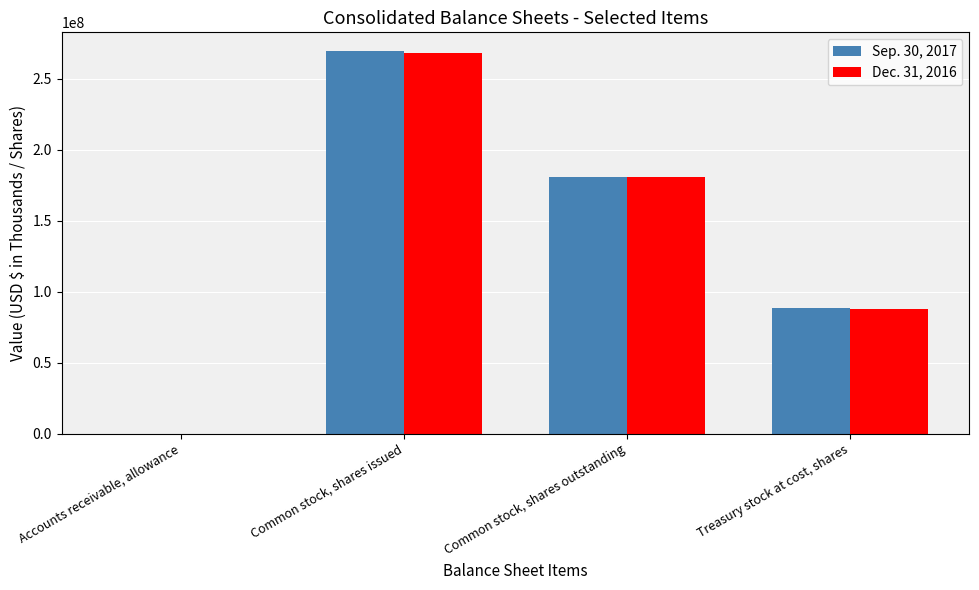

Which series changed the most between Common stock, shares issued and Common stock, shares outstanding?

Sep. 30, 2017